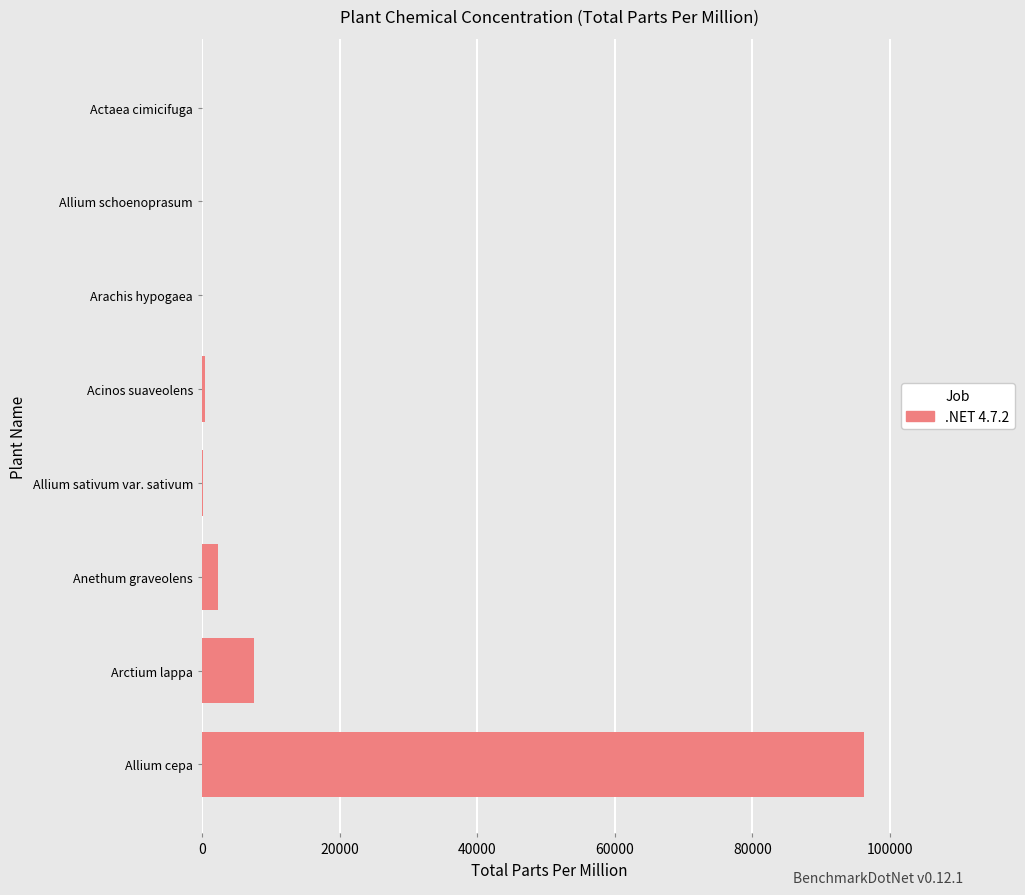

Which has a higher value, Arctium lappa or Anethum graveolens?

Arctium lappa